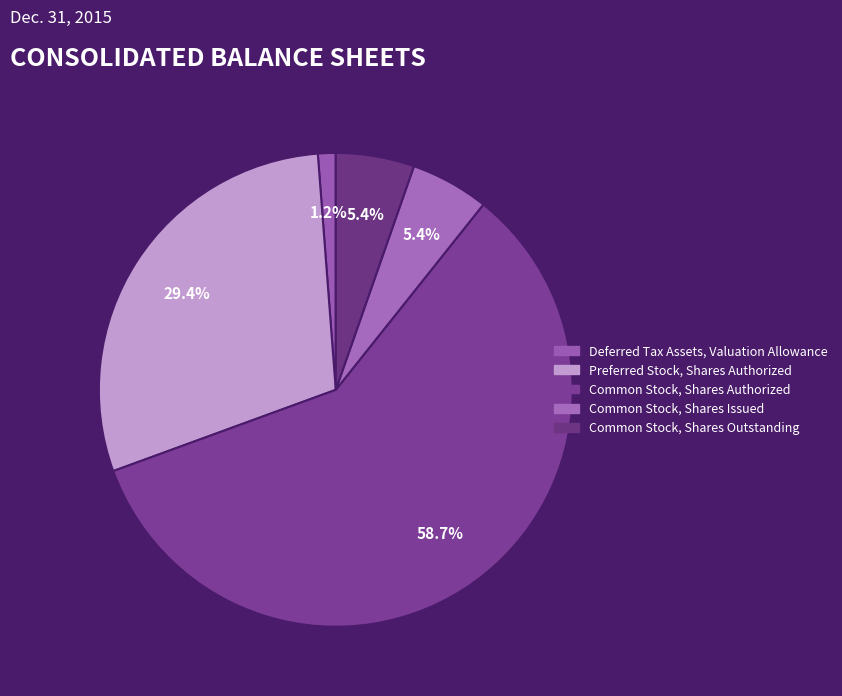

What is the largest slice in the pie chart?

Common Stock, Shares Authorized